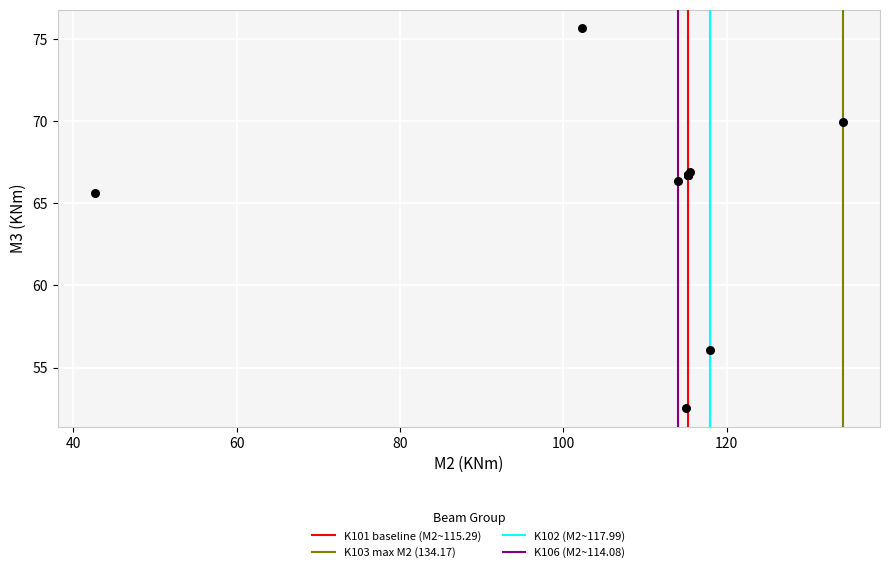

What Y value in the scatter plot is closest to 64?

65.6